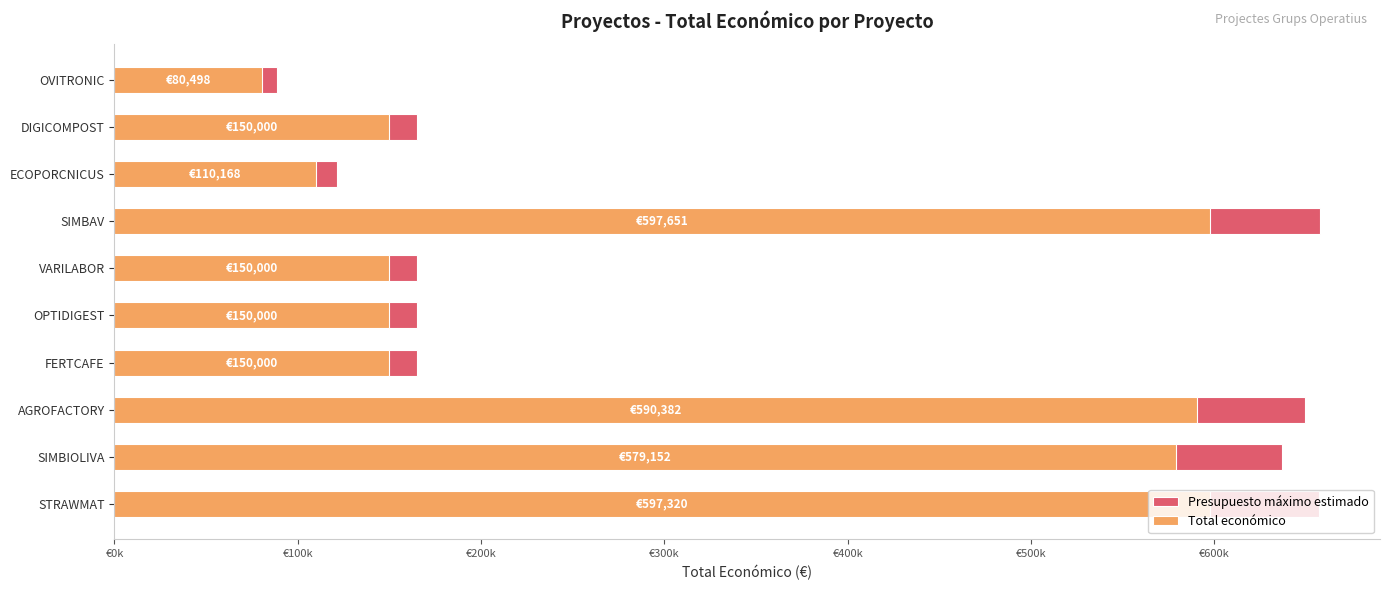

How many distinct data groups are displayed?

2